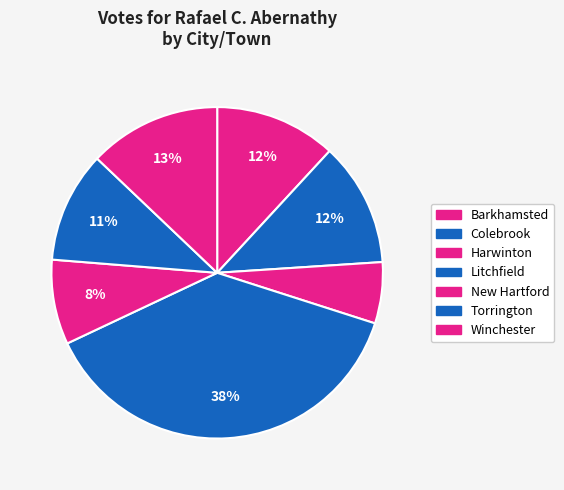

Which slice is the smallest?

Harwinton